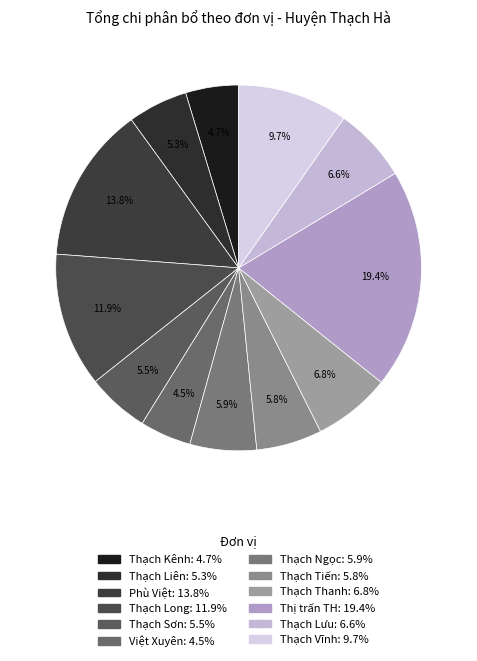

Which slice is the largest?

Thị trấn TH